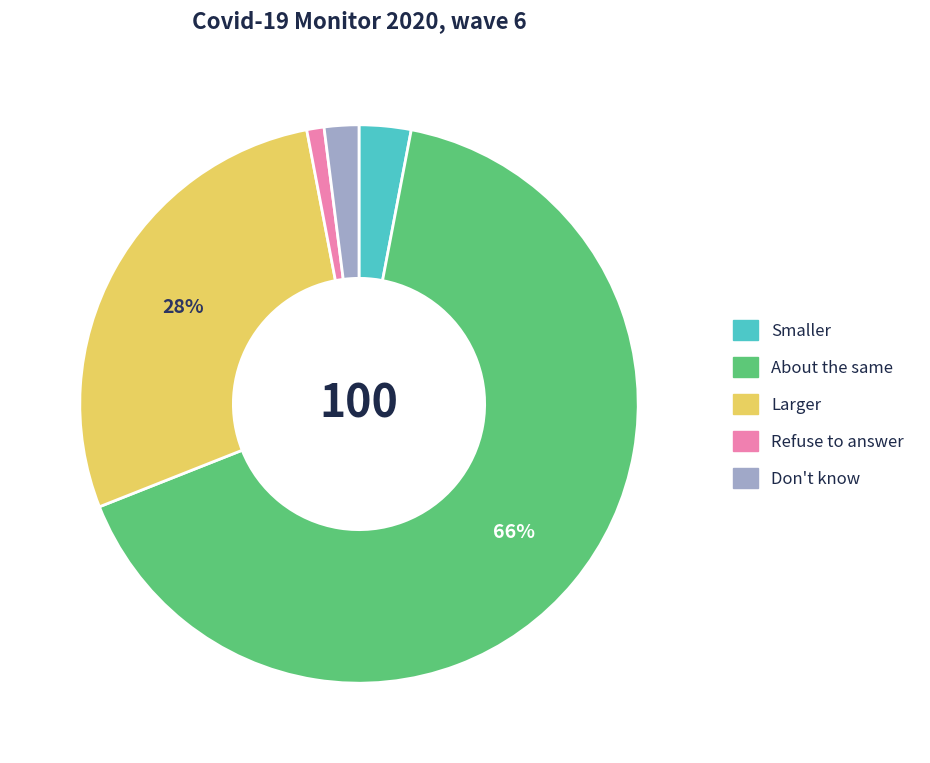

Which has a higher value, About the same or Larger?

About the same